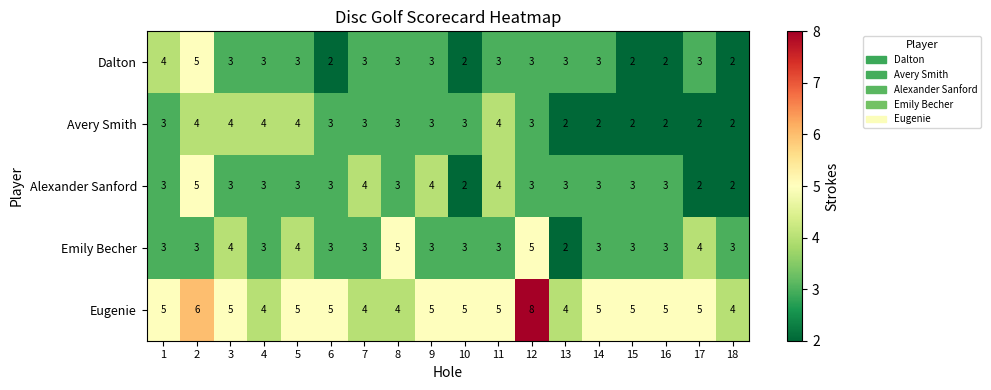

Which label corresponds to the largest value in the chart?

12